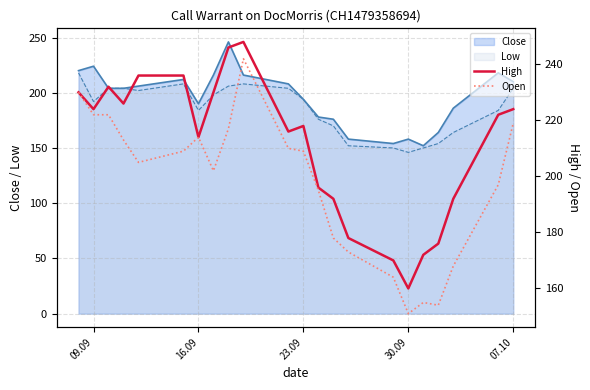

True or false: Open and High cross at least once.

False